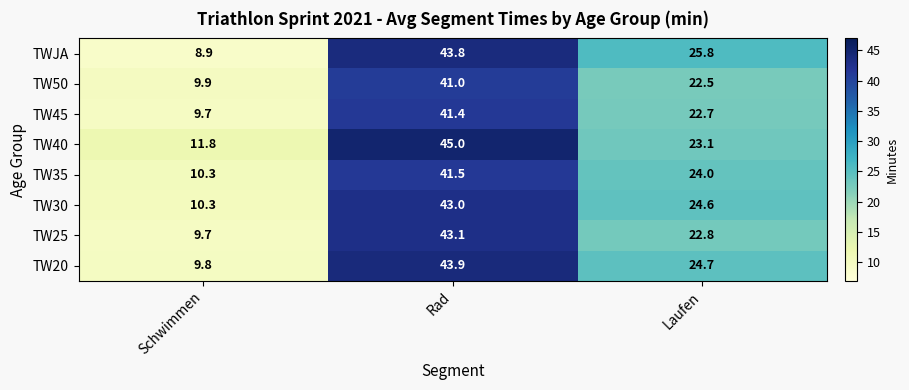

What is the sum of all TW40 values?

79.9